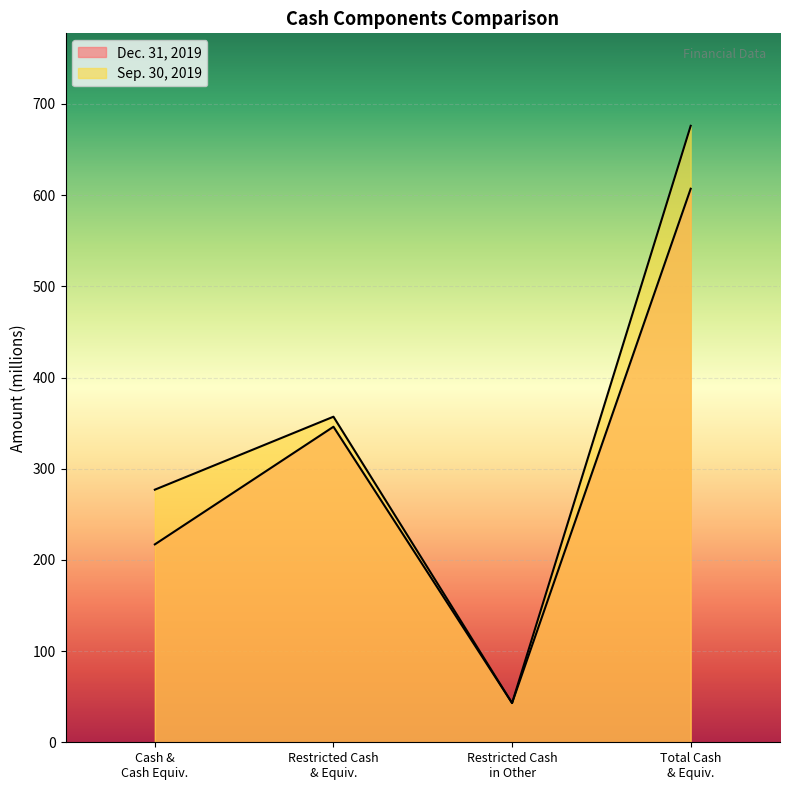

Reading left to right, transcribe all the data shown in this chart.

Dec. 31, 2019: 217	346	43	607
Sep. 30, 2019: 277	357	43	676